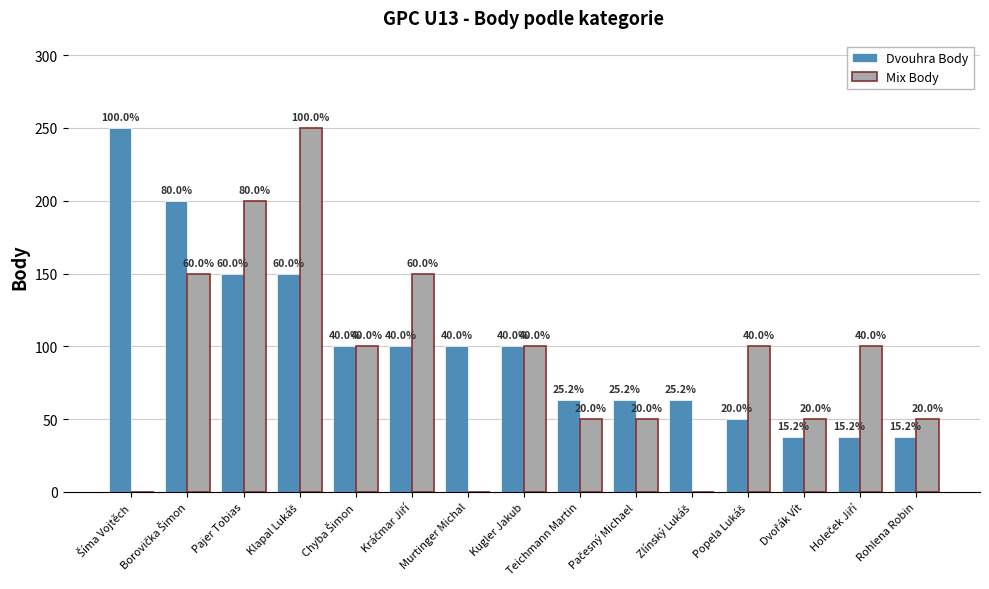

What are all the series names shown in the legend?

Dvouhra Body, Mix Body